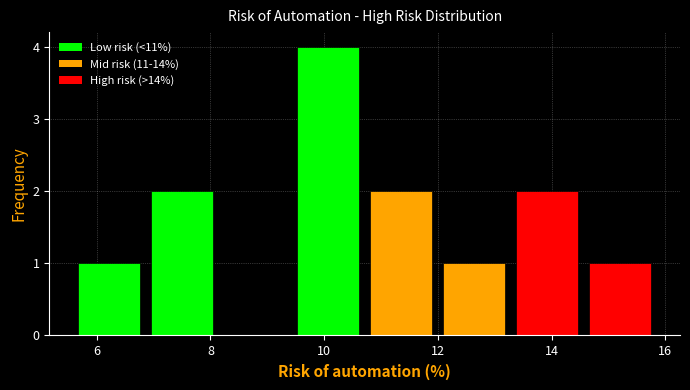

Reading left to right, list every bar in this chart as the range it spans on the x-axis followed by its height. Neither the bar edges nor the heights are printed on the chart, so give them approximately, as read against the axes.

5.6 to 7.0: 1
7.0 to 8.2: 2
8.2 to 9.6: 0
9.6 to 10.8: 4
10.8 to 12.0: 2
12.0 to 13.4: 1
13.4 to 14.6: 2
14.6 to 16.0: 1